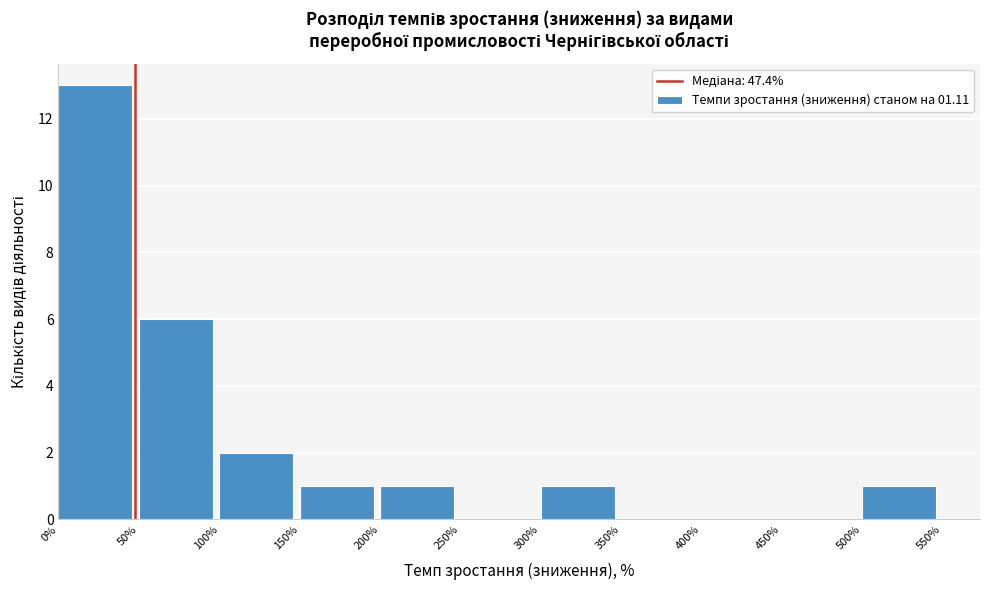

How tall is the bar that spans 100% to 150% on the x-axis? The values are not printed on the chart, so give them approximately, as read against the axis.

2